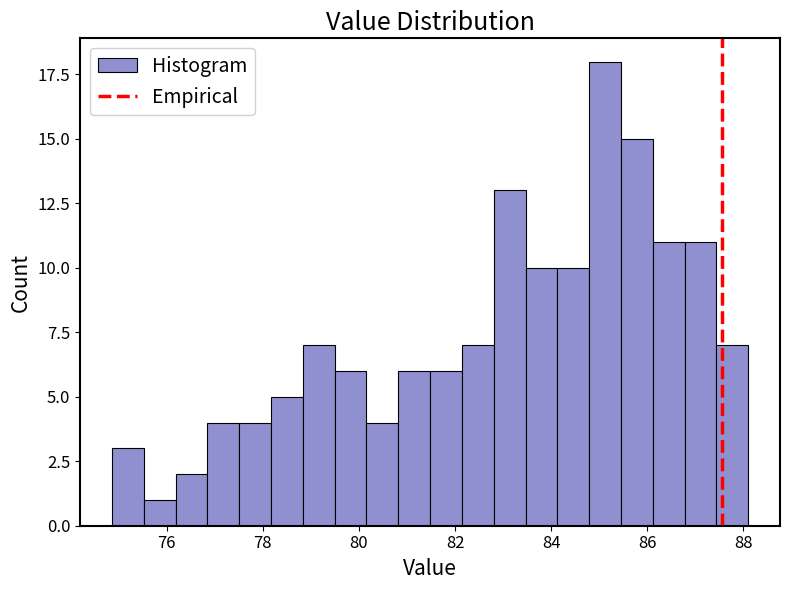

Read against the x-axis, roughly where is the centre of the tallest bar?

85.2